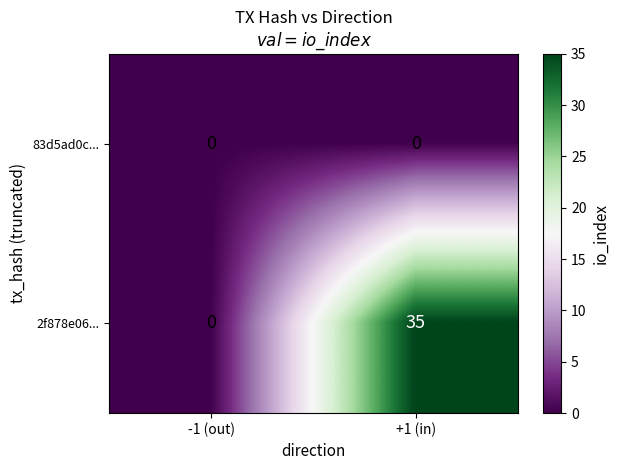

What is the difference between the highest and lowest values at +1 (in)?

35